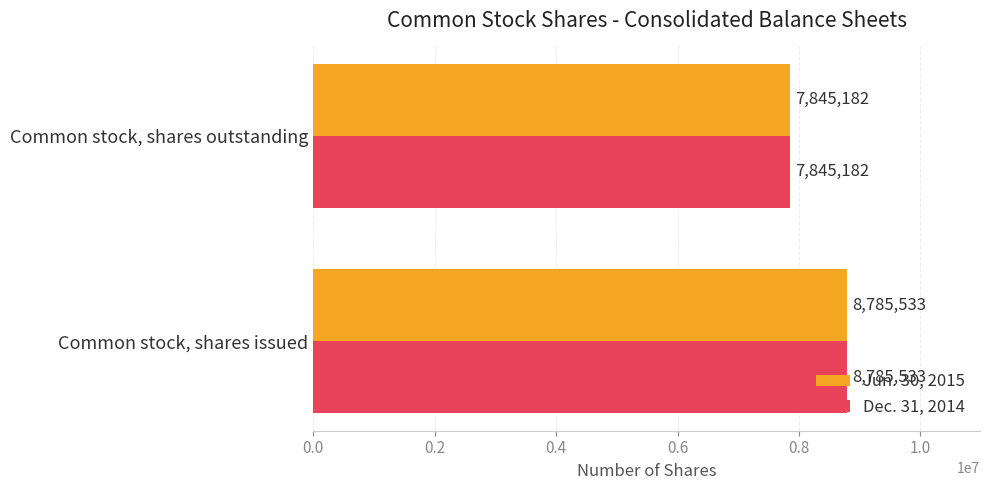

What is the total value across all series at Common stock, shares issued?

17571066